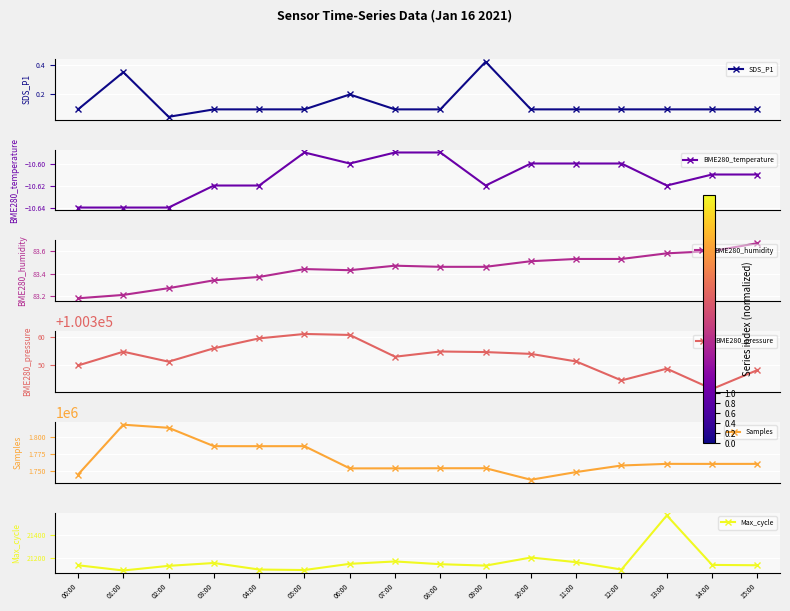

How many interior local valleys does the BME280_temperature series have?

3